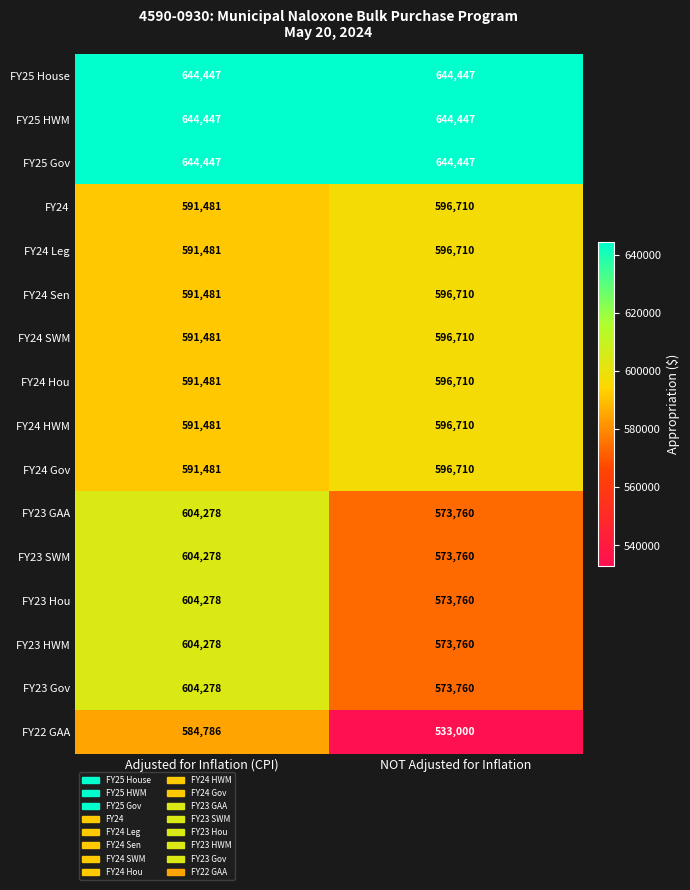

What is the lowest value of the FY25 Gov series?

644447